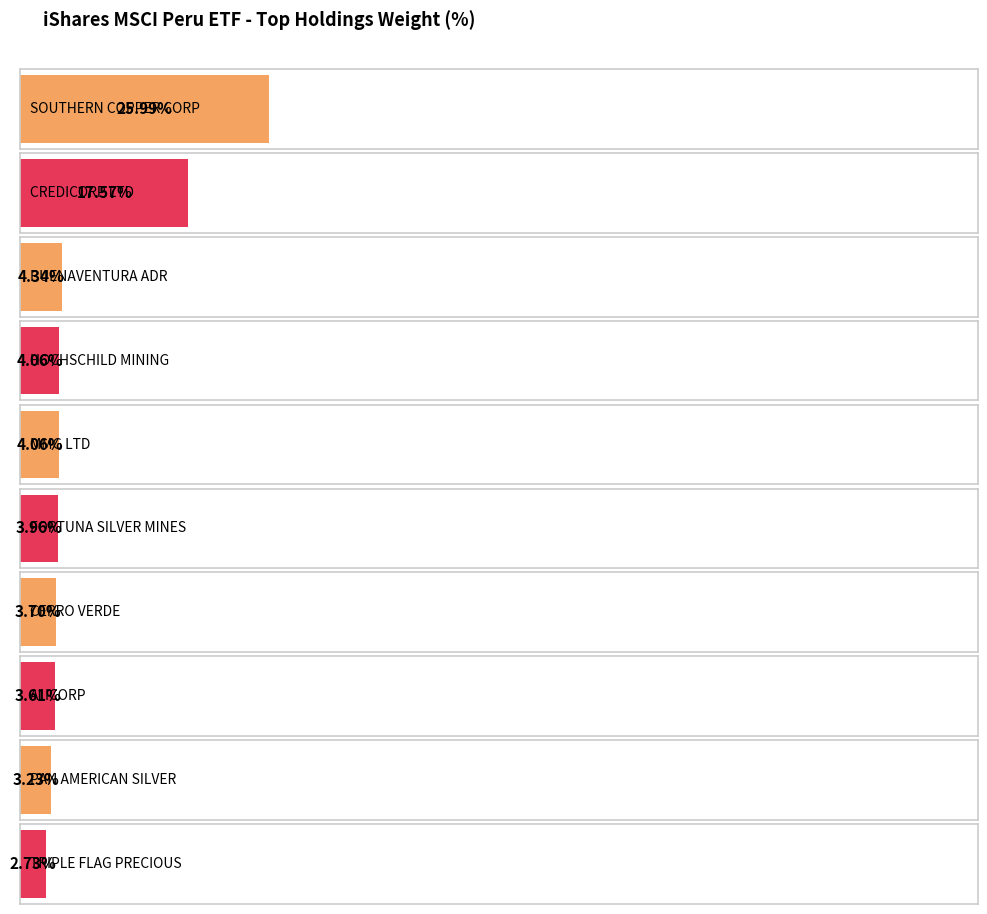

Reading right to left, extract all data points from this chart.

TFPM=2.7	PAAS=3.2	ALICORC1=3.6	CVERDEC1=3.7	FVI=4.0	1208=4.1	HOC=4.1	BVN=4.3	BAP=17.6	SCCO=26.0